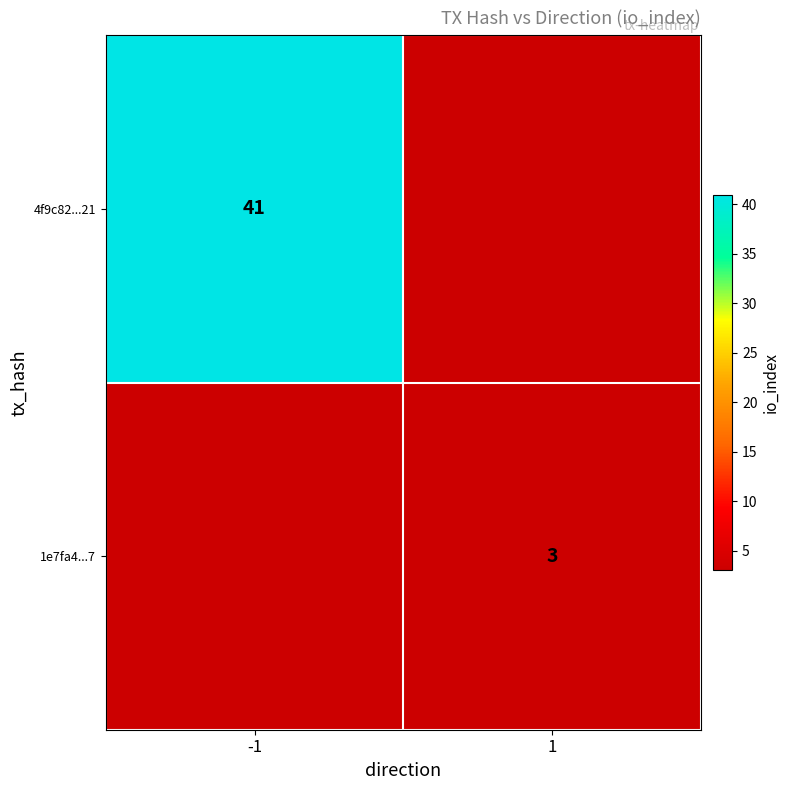

The 1e7fa4...7 series shows 3 at 1. True or false?

True